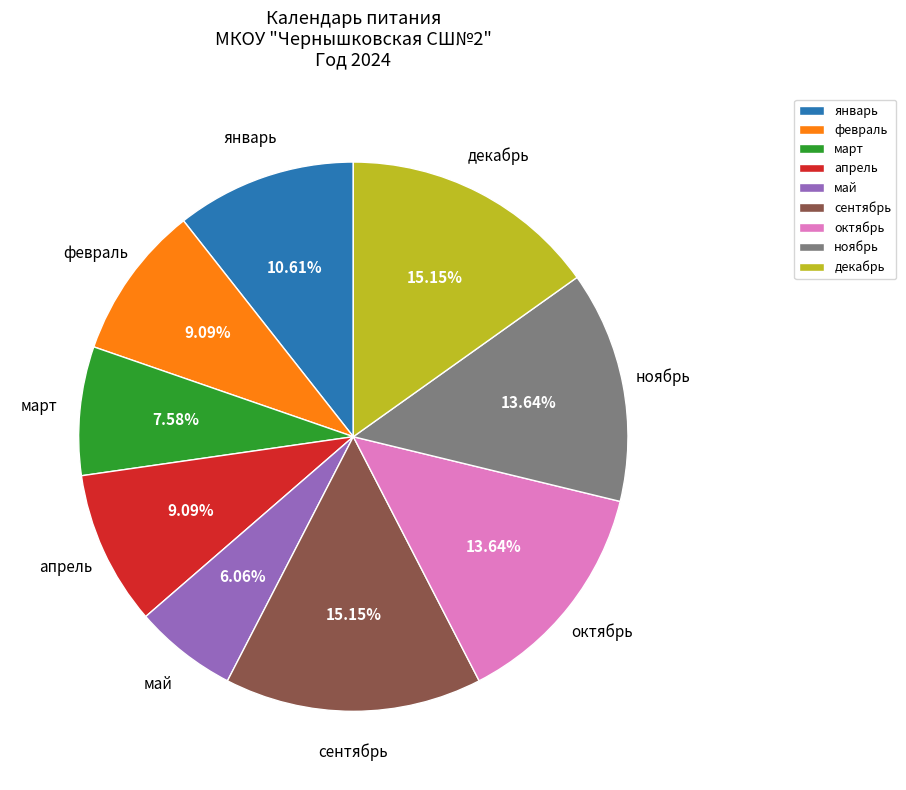

To the nearest percent, what portion does ноябрь represent?

14%